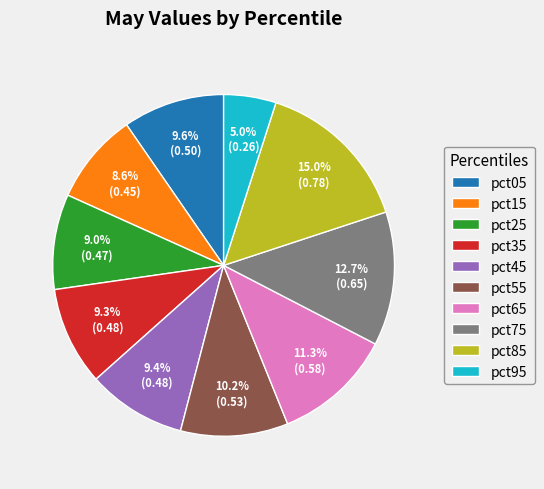

Do pct25 and pct35 together represent more than half of the pie?

No